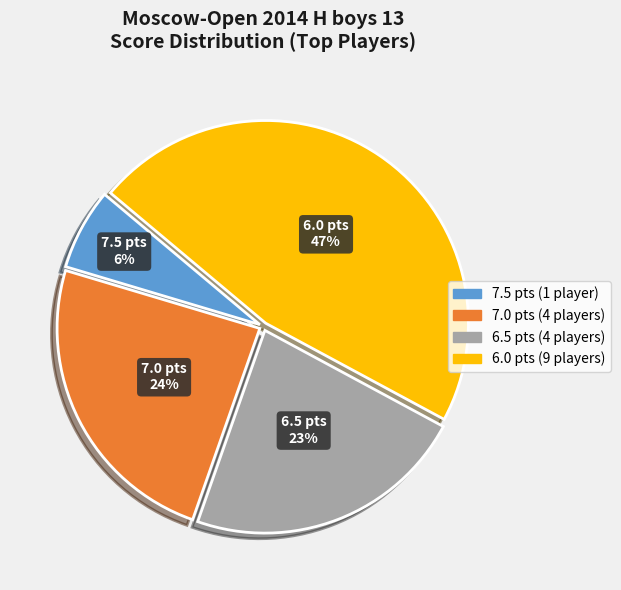

To the nearest percent, what is the difference between the 7.5 pts (1 player) and 7.0 pts (4 players) slice percentages?

18%